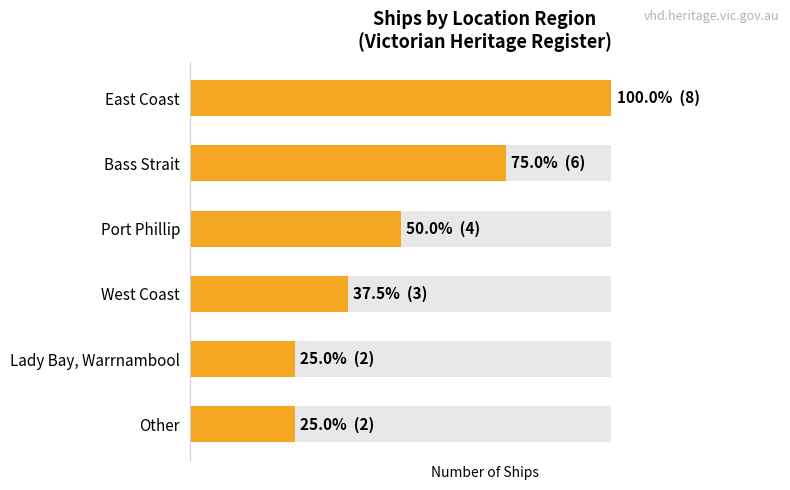

How many series are shown in this chart?

1